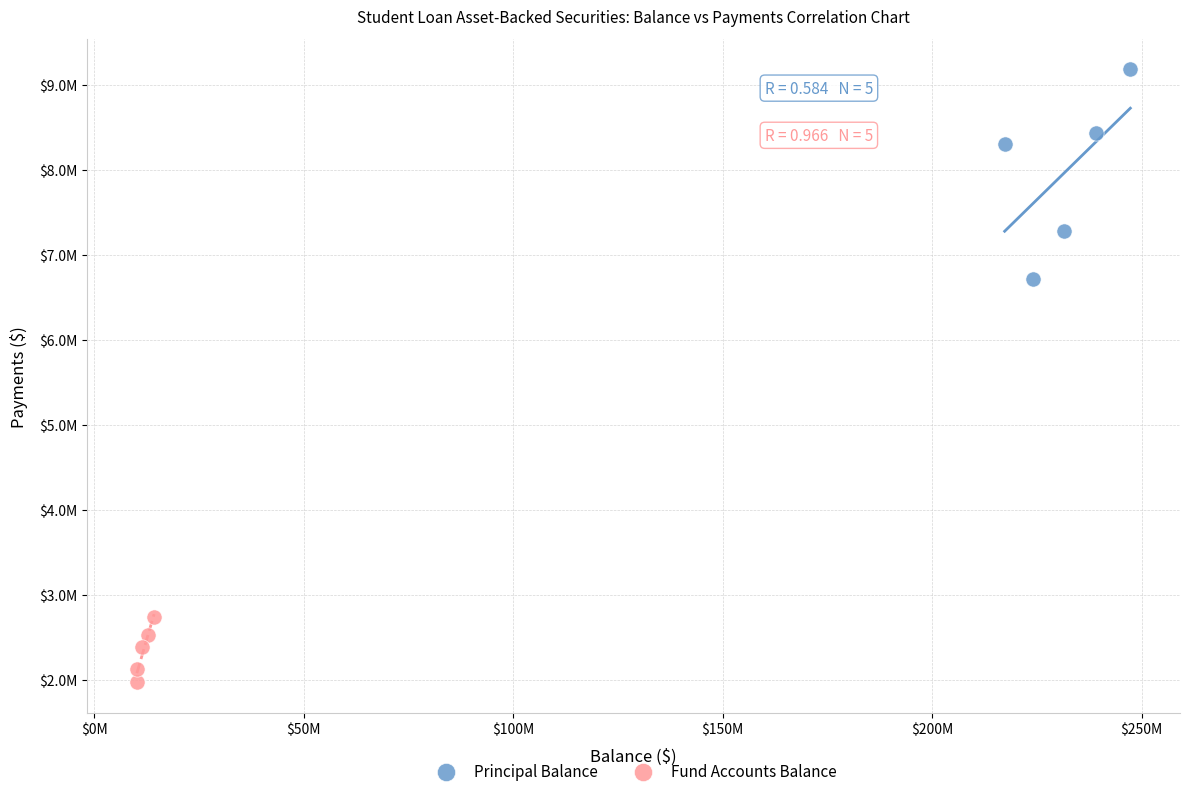

What are all the series names shown in the legend?

Principal Balance, Fund Accounts Balance